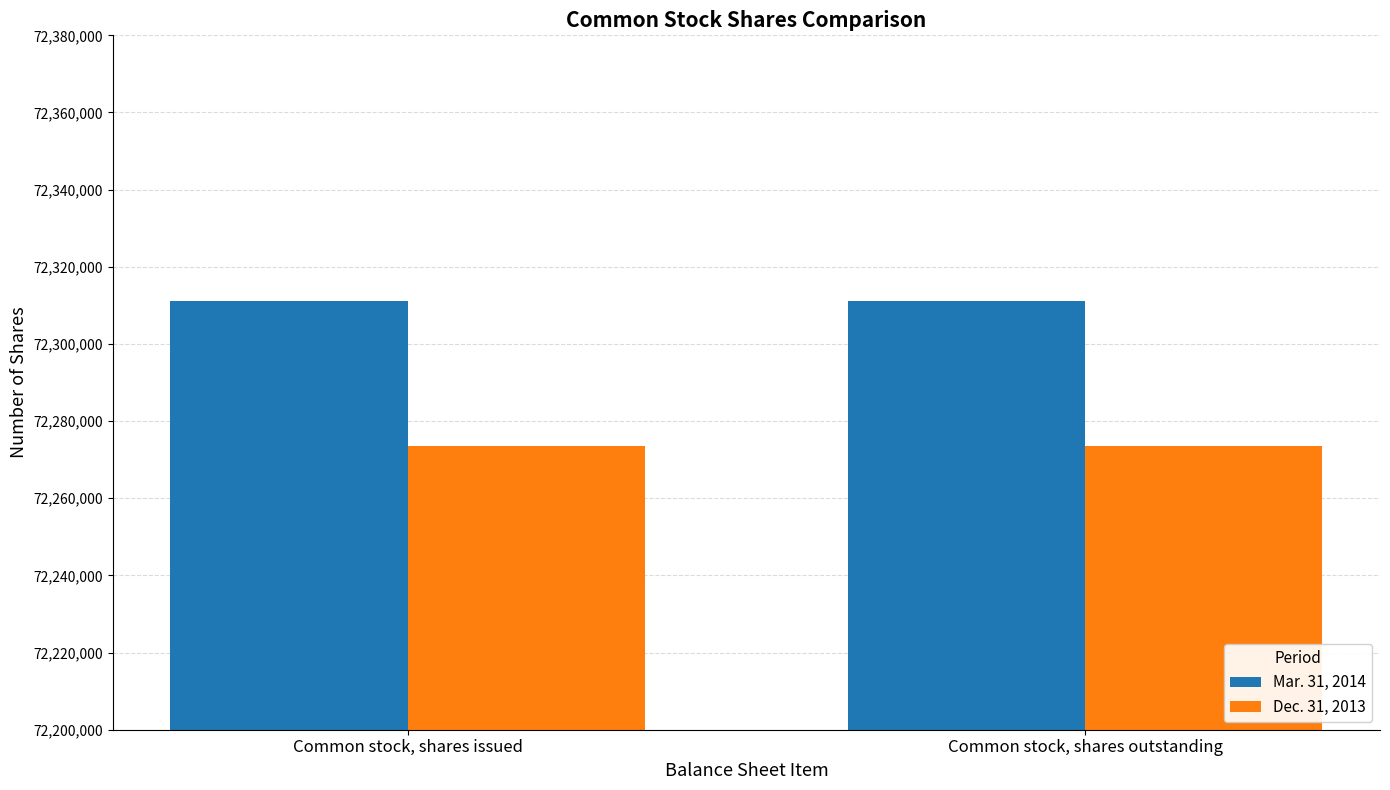

Reading left to right, transcribe all the data shown in this chart.

Mar. 31, 2014: 72311025	72311025
Dec. 31, 2013: 72273525	72273525